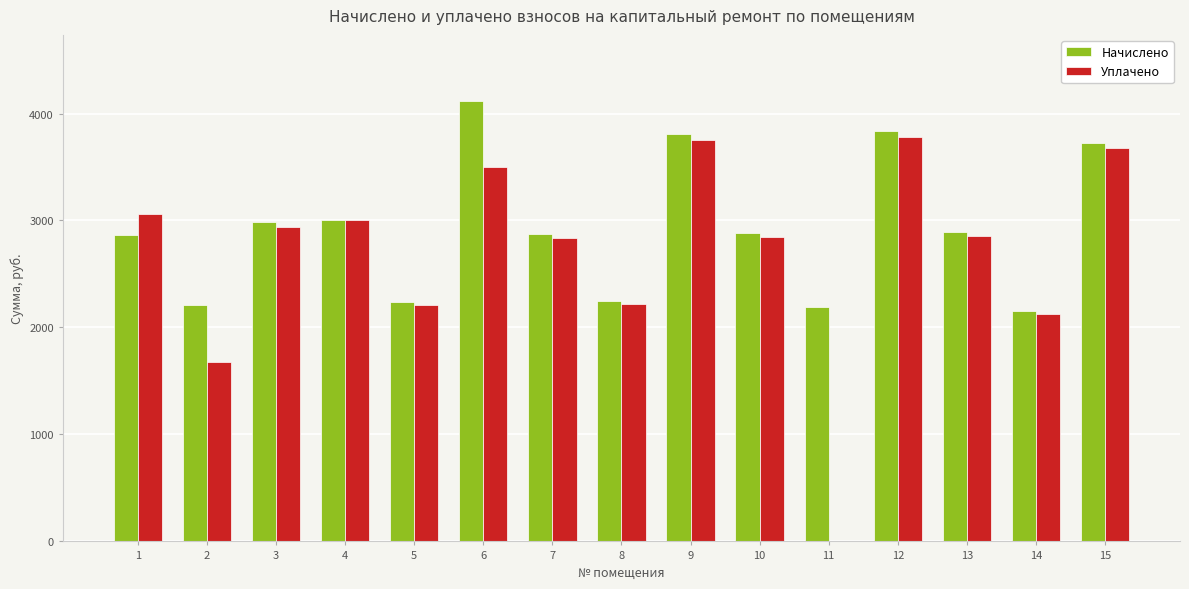

What is the sum of all Начислено values?

44027.3